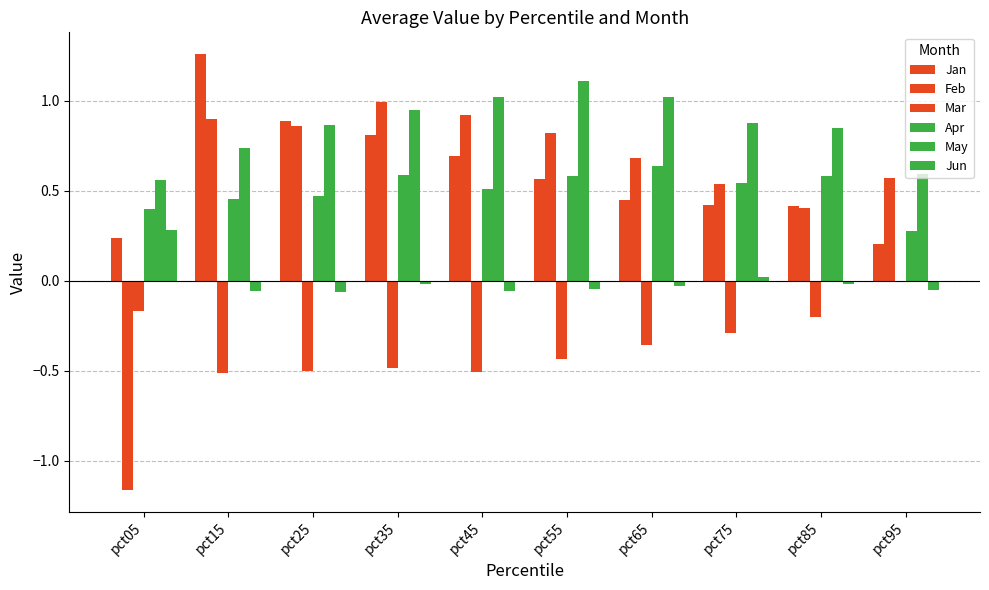

At which category is the sum across all series the highest?

pct35